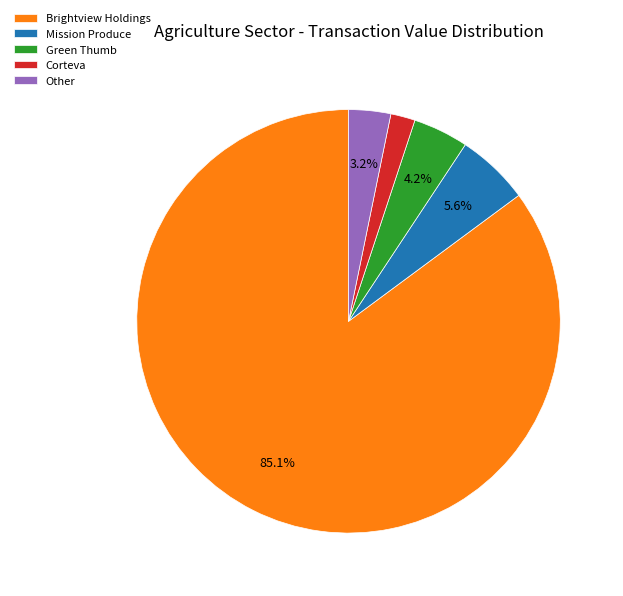

Is it true that Green Thumb is 4% of the pie?

True